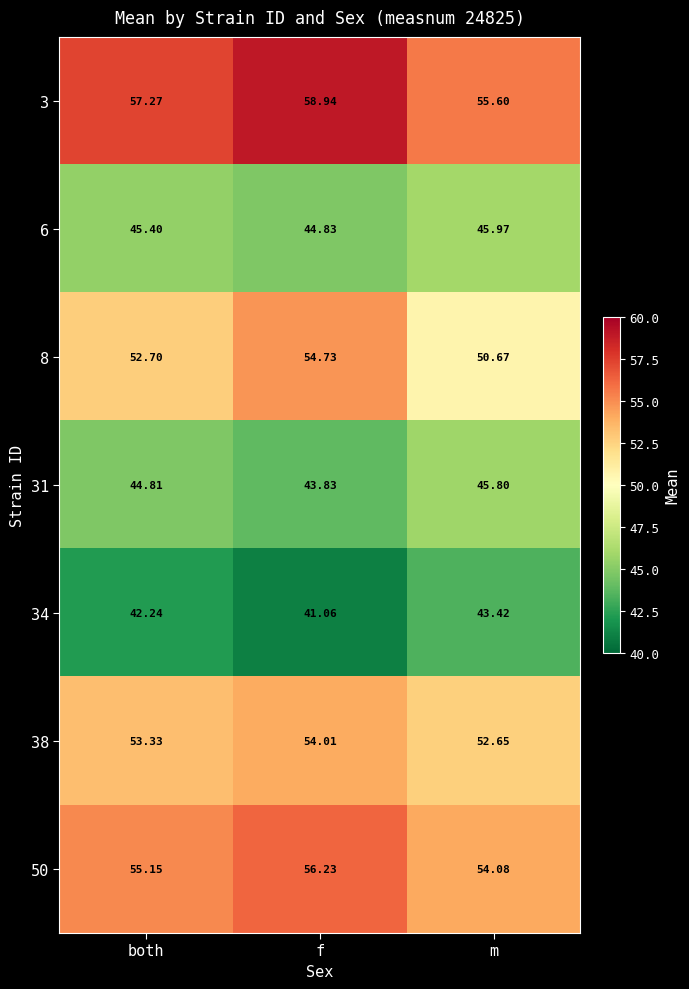

Rank the series at f from highest to lowest value.

3, 50, 8, 38, 6, 31, 34